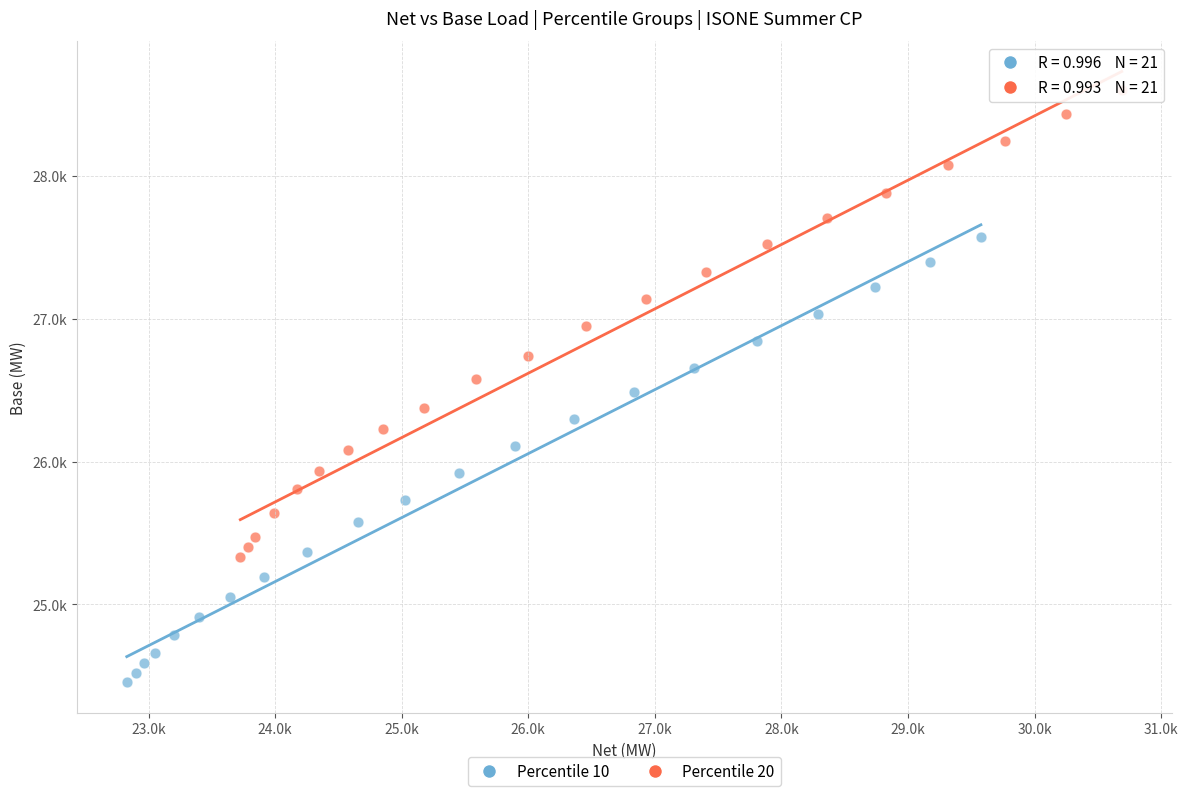

Which series has the largest Y range (max minus min)?

Percentile 20